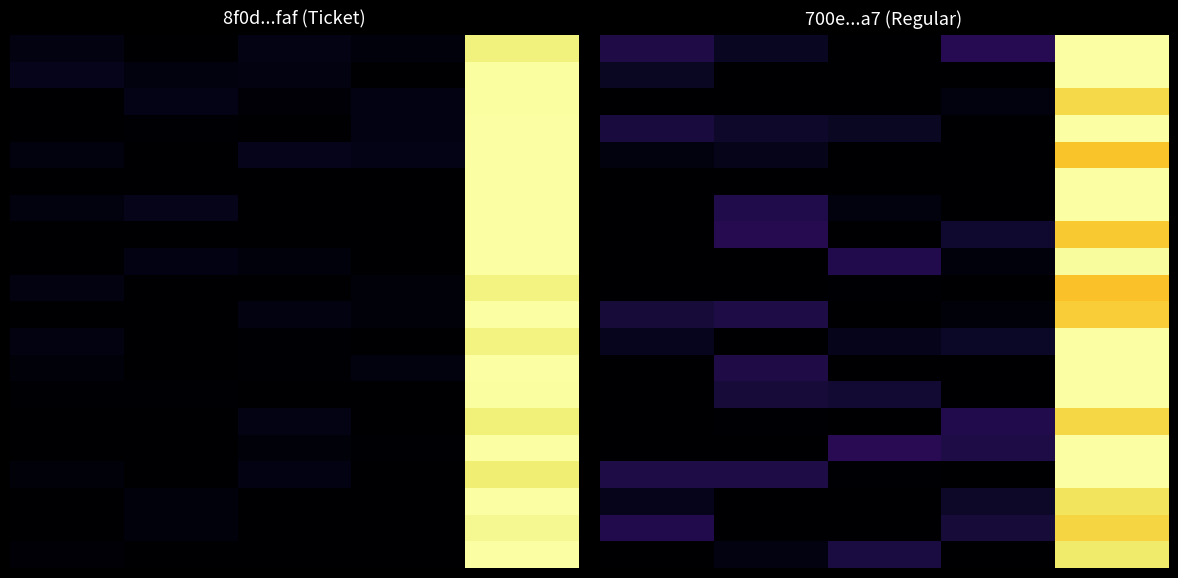

Which has a higher value, 3 or 2?

3